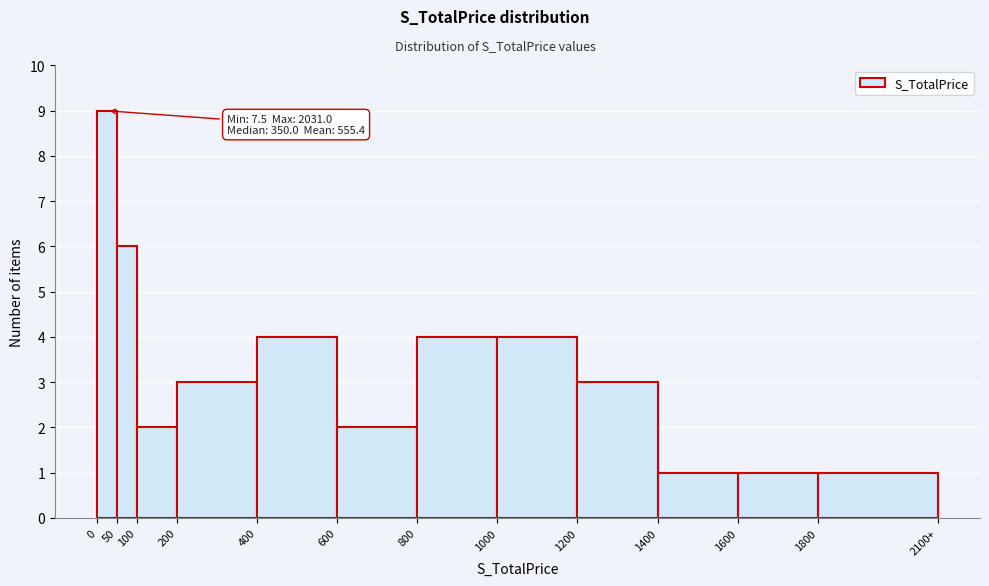

Reading left to right, list all the values displayed in this chart.

9	6	2	3	4	2	4	4	3	1	1	1